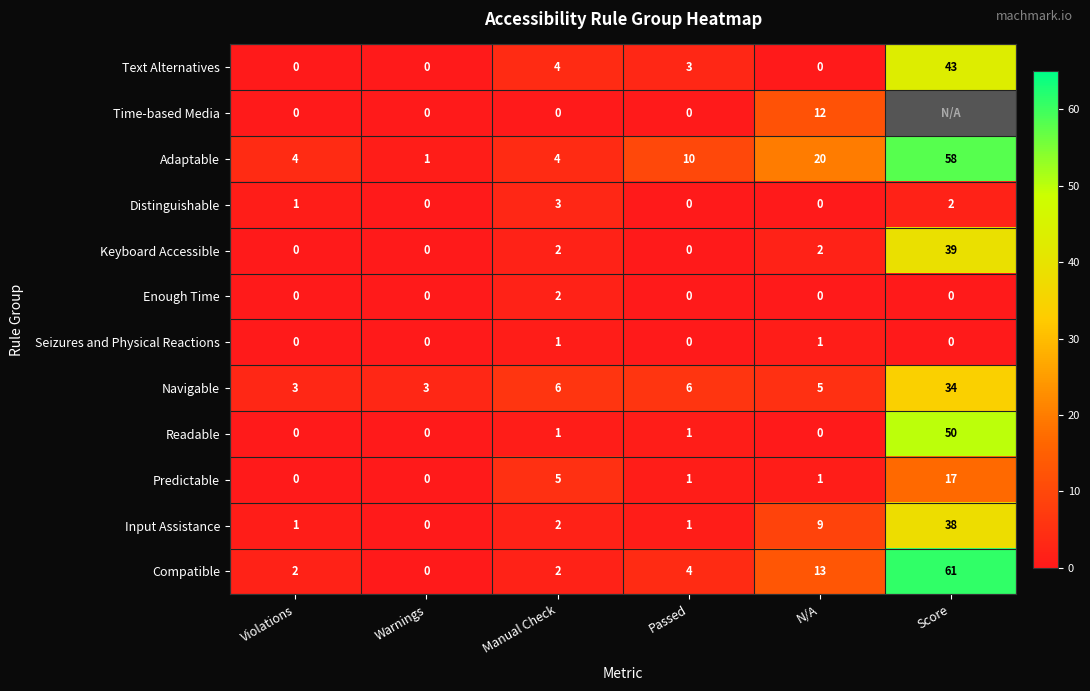

What is the spread (max minus min) of values at Manual Check?

6